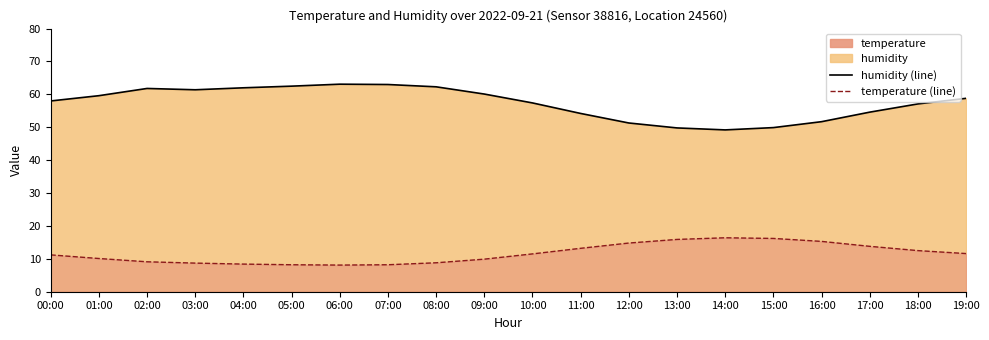

Rank the series by their maximum value, from lowest to highest.

temperature (line), humidity (line)